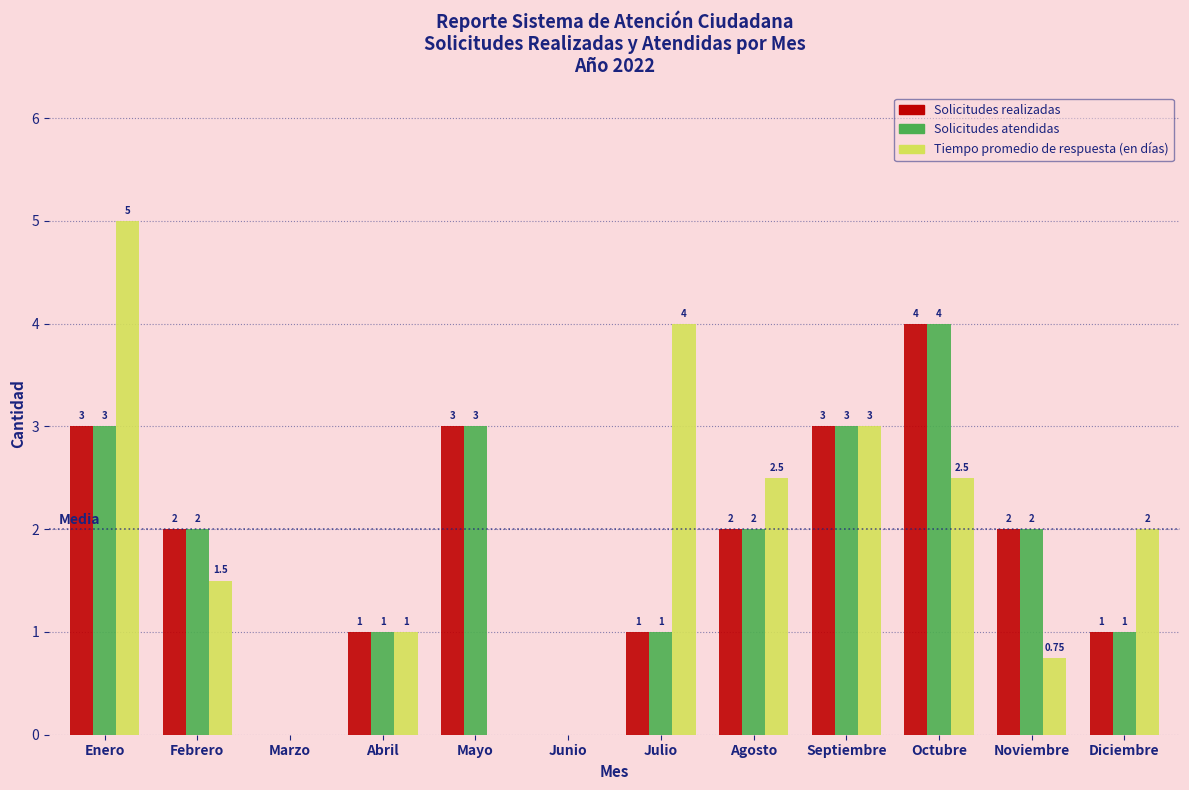

At which category is the sum across all series the highest?

Enero